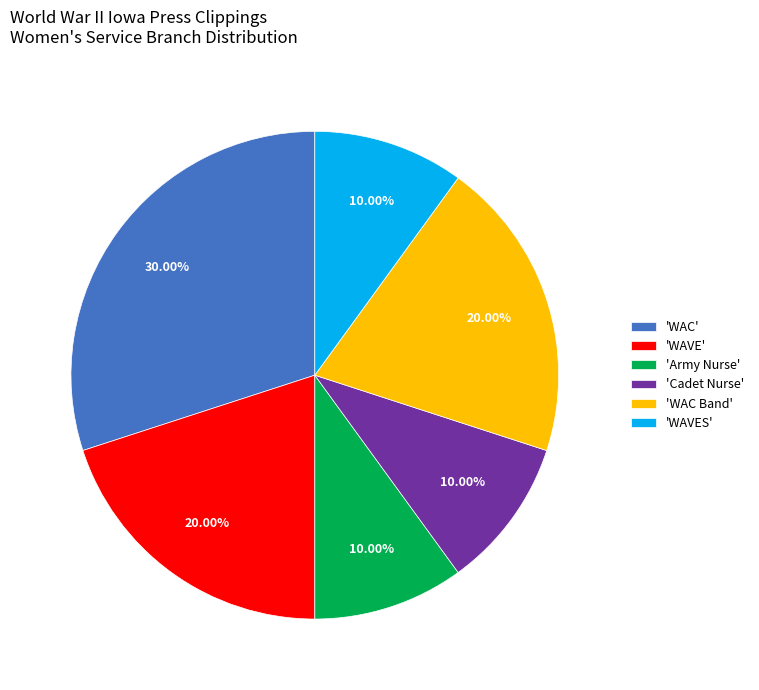

Is the sum of 'Army Nurse' and 'Cadet Nurse' greater than half?

No